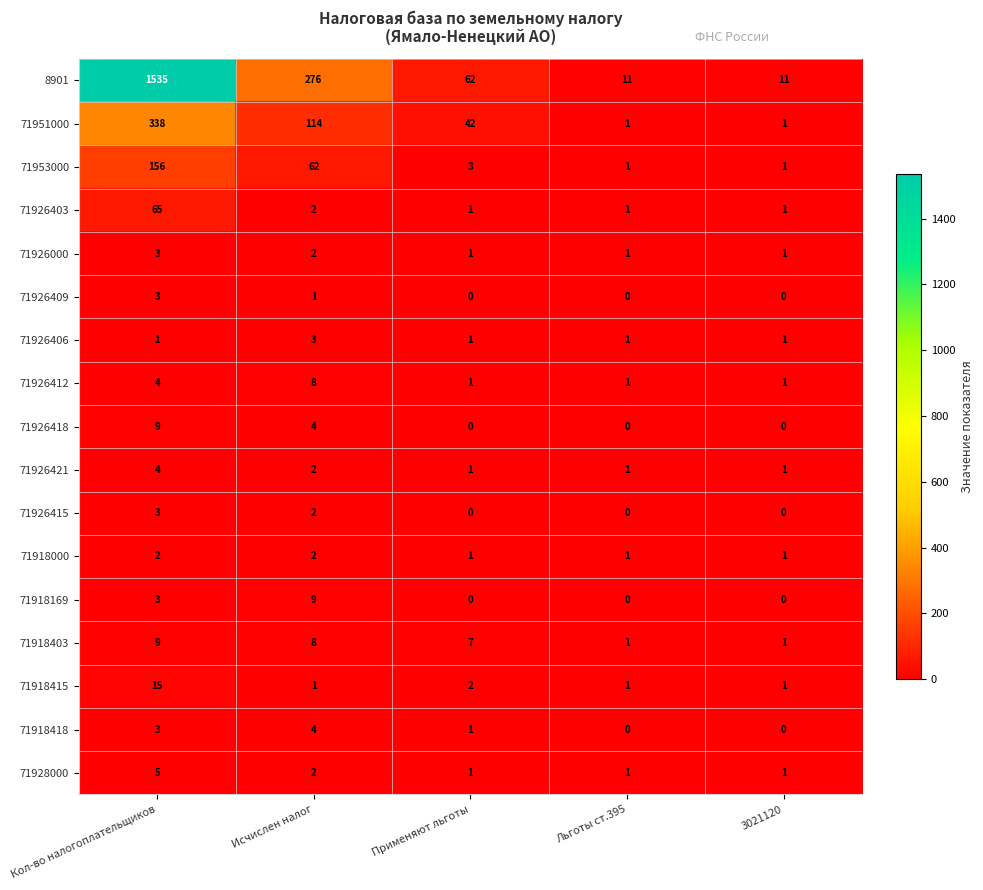

What is the difference between the maximum and minimum values in the 71926409 series?

3